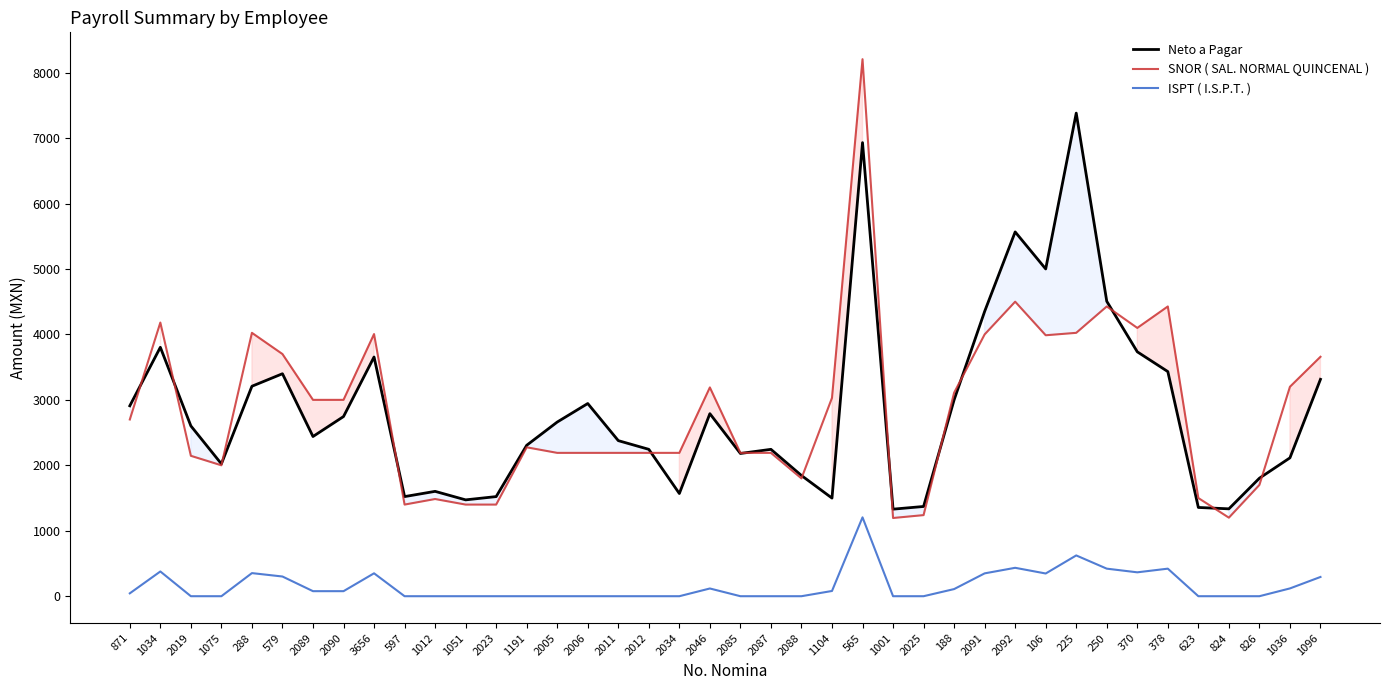

Which series has the largest total across all categories?

SNOR ( SAL. NORMAL QUINCENAL )